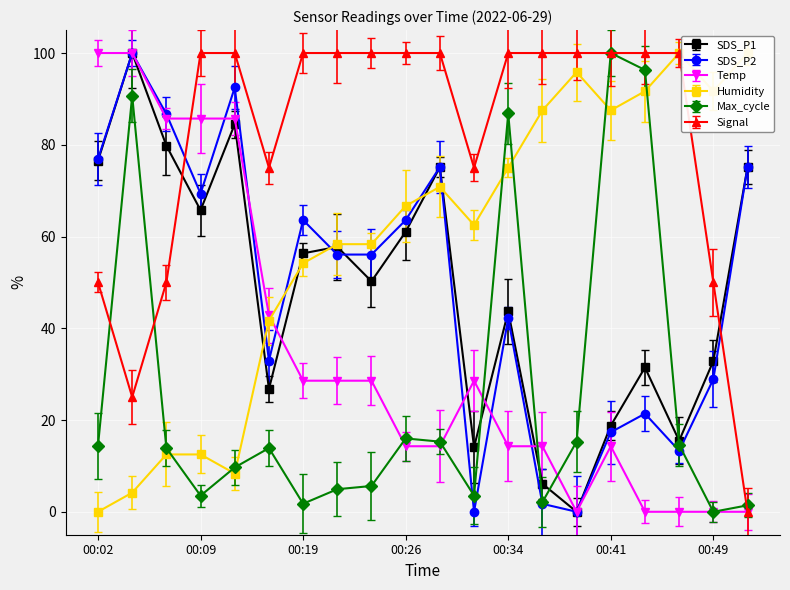

Reading left to right, extract all data points from this chart.

SDS_P1: 00:02=76.5	00:04=100.0	00:07=79.8	00:09=65.7	00:12=84.5	00:17=26.8	00:19=56.3	00:22=57.7	00:24=50.2	00:26=61.0	00:29=75.1	00:31=14.1	00:34=43.7	00:36=6.1	00:39=0.0	00:41=18.8	00:44=31.5	00:46=15.5	00:49=32.9	00:51=75.1
SDS_P2: 00:02=76.9	00:04=100.0	00:07=86.7	00:09=69.4	00:12=92.5	00:17=32.9	00:19=63.6	00:22=56.1	00:24=56.1	00:26=63.6	00:29=75.1	00:31=0.0	00:34=42.2	00:36=1.7	00:39=0.0	00:41=17.3	00:44=21.4	00:46=13.3	00:49=28.9	00:51=75.1
Temp: 00:02=100.0	00:04=100.0	00:07=85.7	00:09=85.7	00:12=85.7	00:17=42.9	00:19=28.6	00:22=28.6	00:24=28.6	00:26=14.3	00:29=14.3	00:31=28.6	00:34=14.3	00:36=14.3	00:39=0.0	00:41=14.3	00:44=0.0	00:46=0.0	00:49=0.0	00:51=0.0
Humidity: 00:02=0.0	00:04=4.2	00:07=12.5	00:09=12.5	00:12=8.3	00:17=41.7	00:19=54.2	00:22=58.3	00:24=58.3	00:26=66.7	00:29=70.8	00:31=62.5	00:34=75.0	00:36=87.5	00:39=95.8	00:41=87.5	00:44=91.7	00:46=100.0	00:49=91.7	00:51=100.0
Max_cycle: 00:02=14.4	00:04=90.7	00:07=13.9	00:09=3.5	00:12=9.7	00:17=13.9	00:19=1.8	00:22=4.9	00:24=5.6	00:26=16.0	00:29=15.3	00:31=3.5	00:34=86.8	00:36=2.1	00:39=15.3	00:41=100.0	00:44=96.3	00:46=14.6	00:49=0.0	00:51=1.4
Signal: 00:02=50.0	00:04=25.0	00:07=50.0	00:09=100.0	00:12=100.0	00:17=75.0	00:19=100.0	00:22=100.0	00:24=100.0	00:26=100.0	00:29=100.0	00:31=75.0	00:34=100.0	00:36=100.0	00:39=100.0	00:41=100.0	00:44=100.0	00:46=100.0	00:49=50.0	00:51=0.0